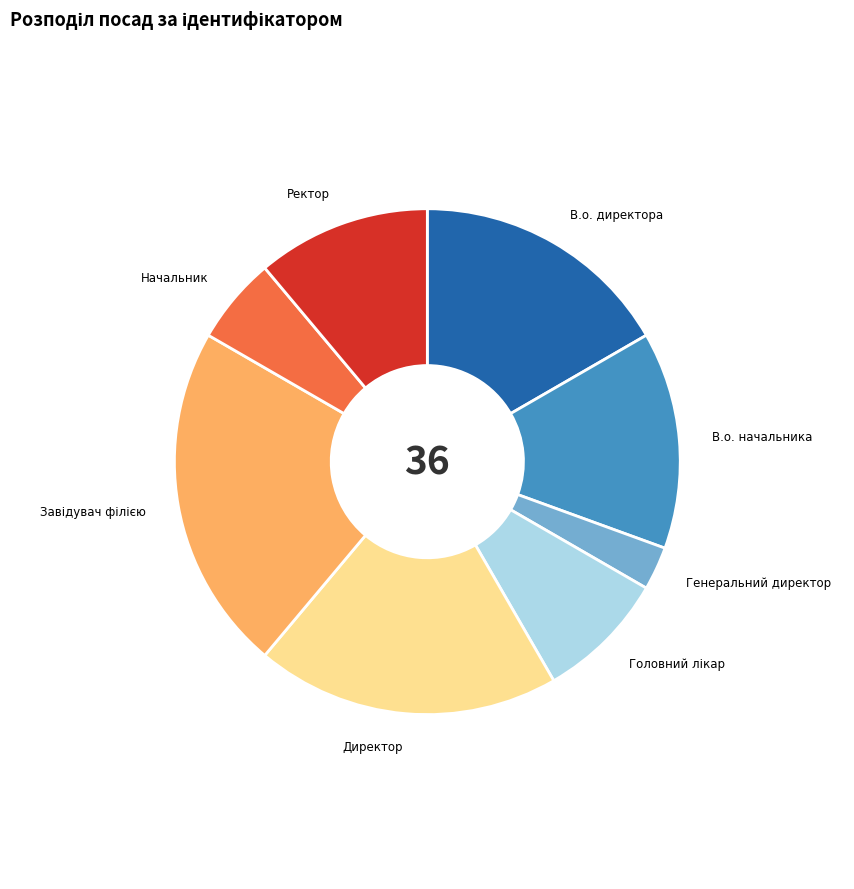

How many slices are in this pie chart?

8